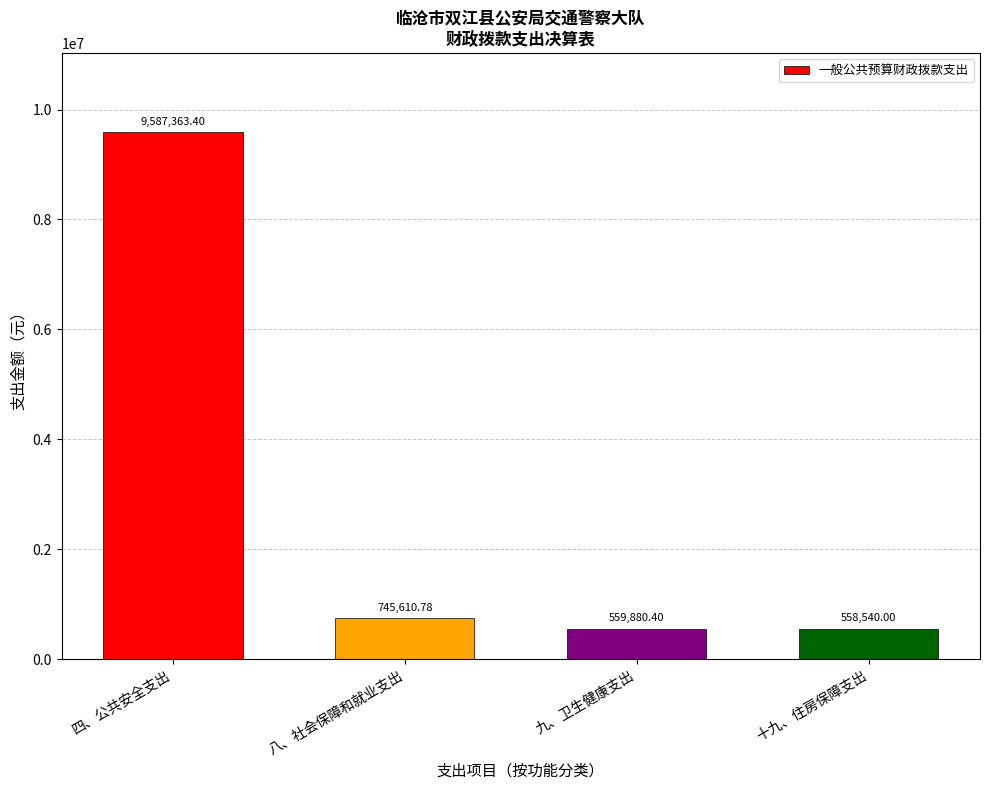

What is the difference between the maximum and minimum values?

9028823.4